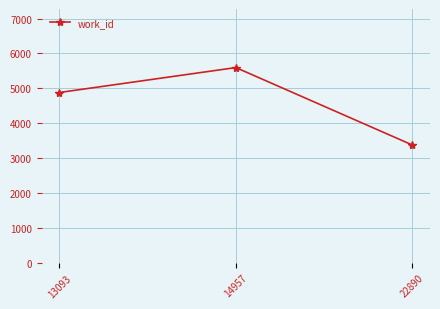

How many values are below 4880?

1